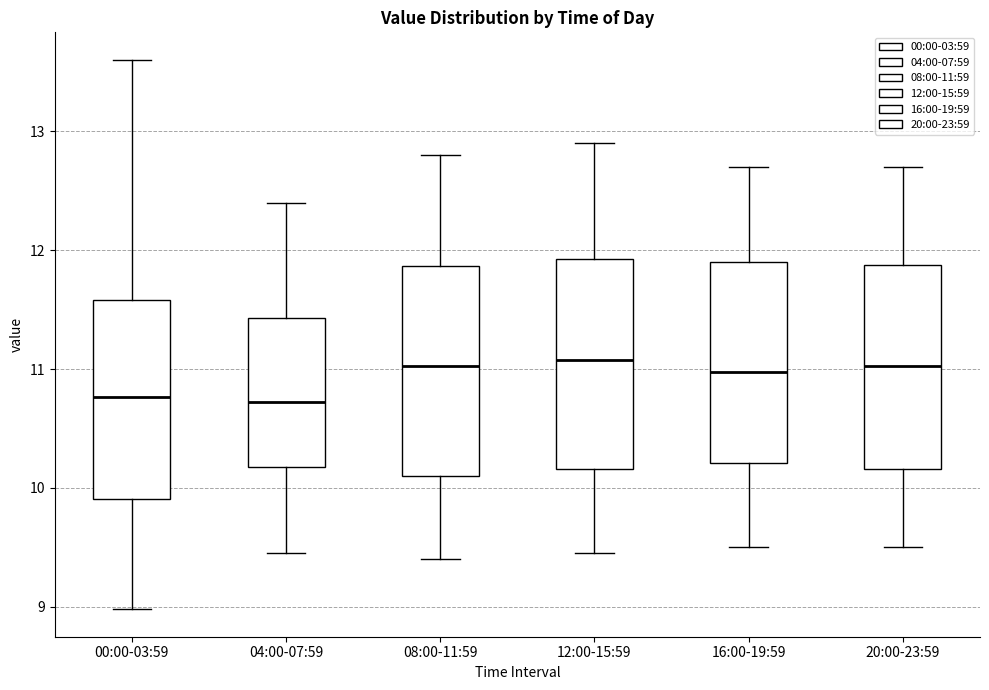

Reading left to right, read every box against the y-axis: the position of its median line, the range the box covers, and the ends of its whiskers. The values are not printed on the chart, so give them approximately, as read against the axis.

00:00-03:59: median 10.8, box 9.9 to 11.6, whiskers 9.0 to 13.6
04:00-07:59: median 10.7, box 10.2 to 11.4, whiskers 9.5 to 12.4
08:00-11:59: median 11.0, box 10.1 to 11.9, whiskers 9.4 to 12.8
12:00-15:59: median 11.1, box 10.2 to 11.9, whiskers 9.5 to 12.9
16:00-19:59: median 11.0, box 10.2 to 11.9, whiskers 9.5 to 12.7
20:00-23:59: median 11.0, box 10.2 to 11.9, whiskers 9.5 to 12.7